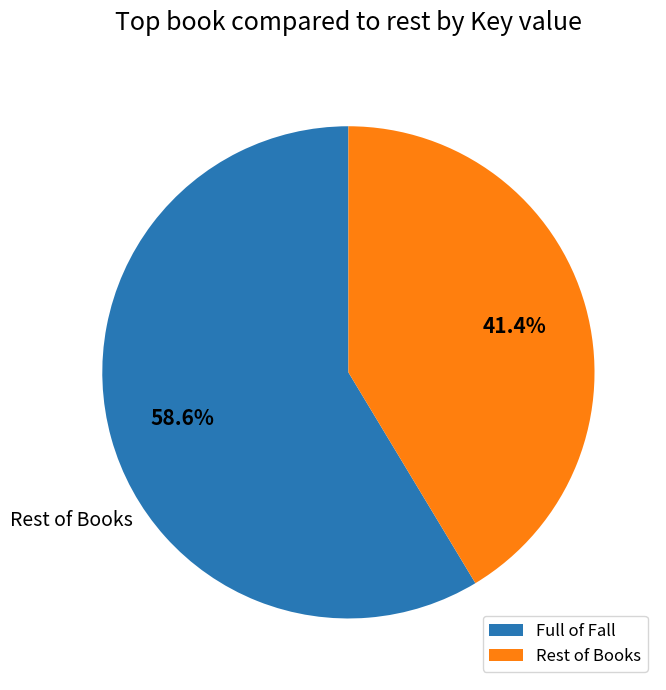

Which category has the biggest portion of the pie?

Full of Fall